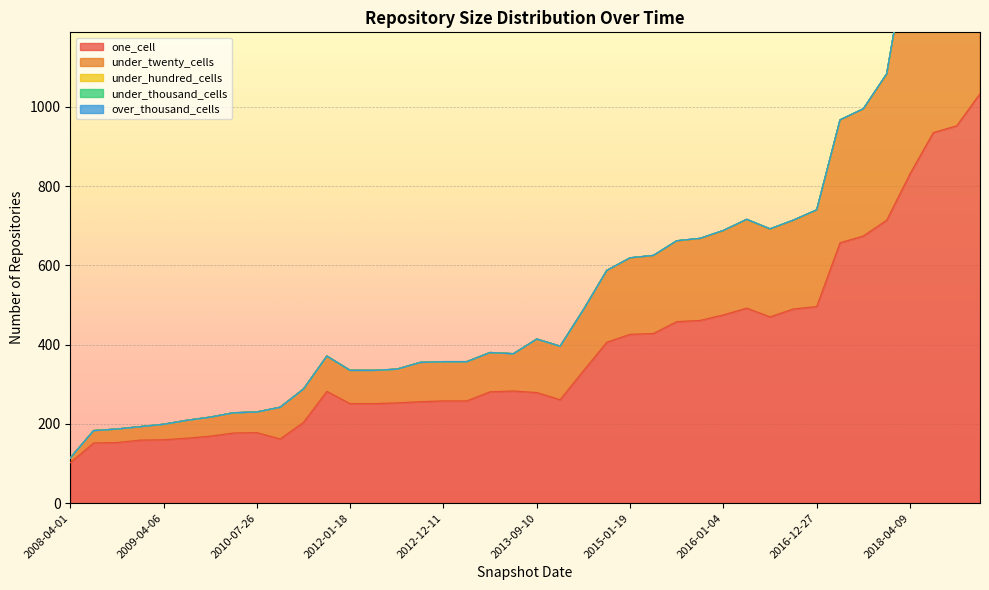

Which category has the highest value in the one_cell series?

2019-01-01